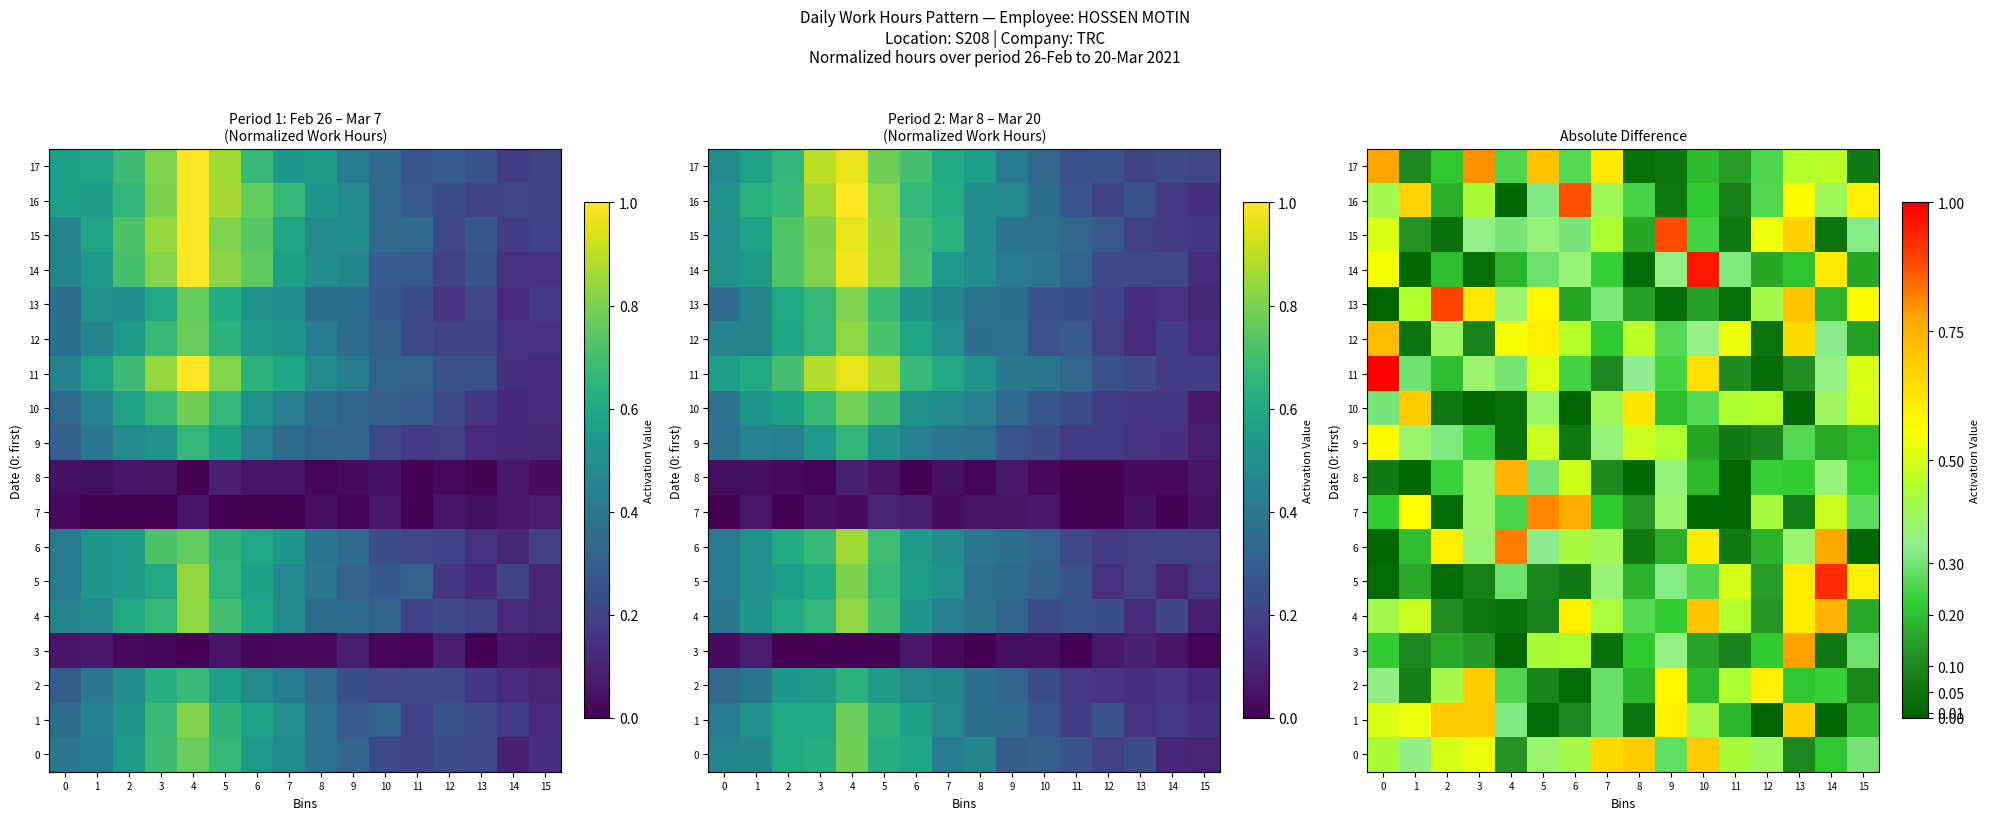

What is the sum of the 3 values at 12 and 11?

0.3